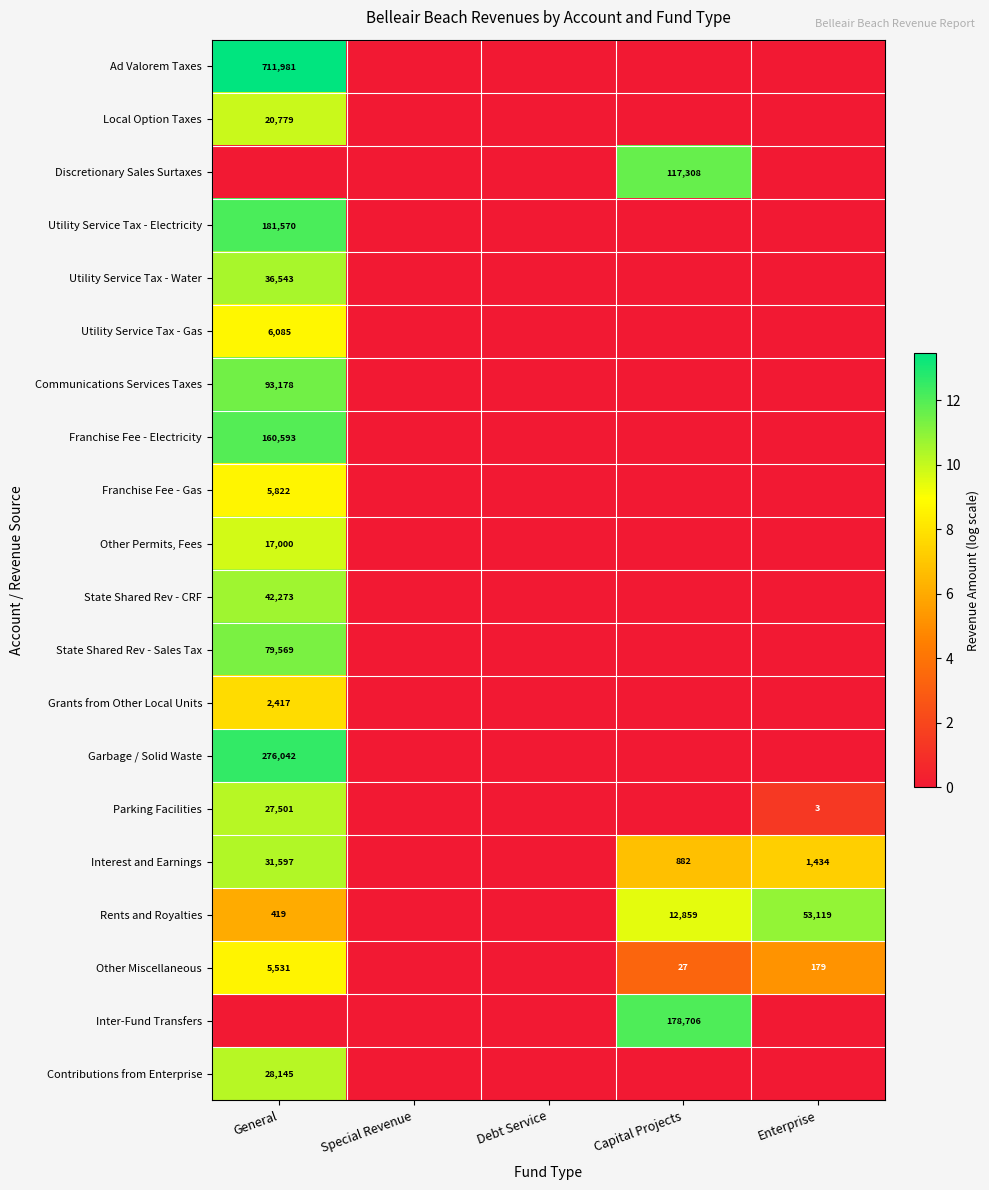

The value of Local Option Taxes at General is 33879. True or false?

False